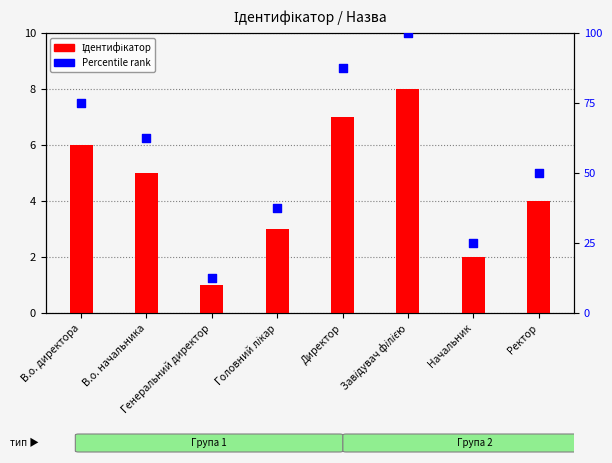

At which category is the sum across all series the highest?

Завідувач філією